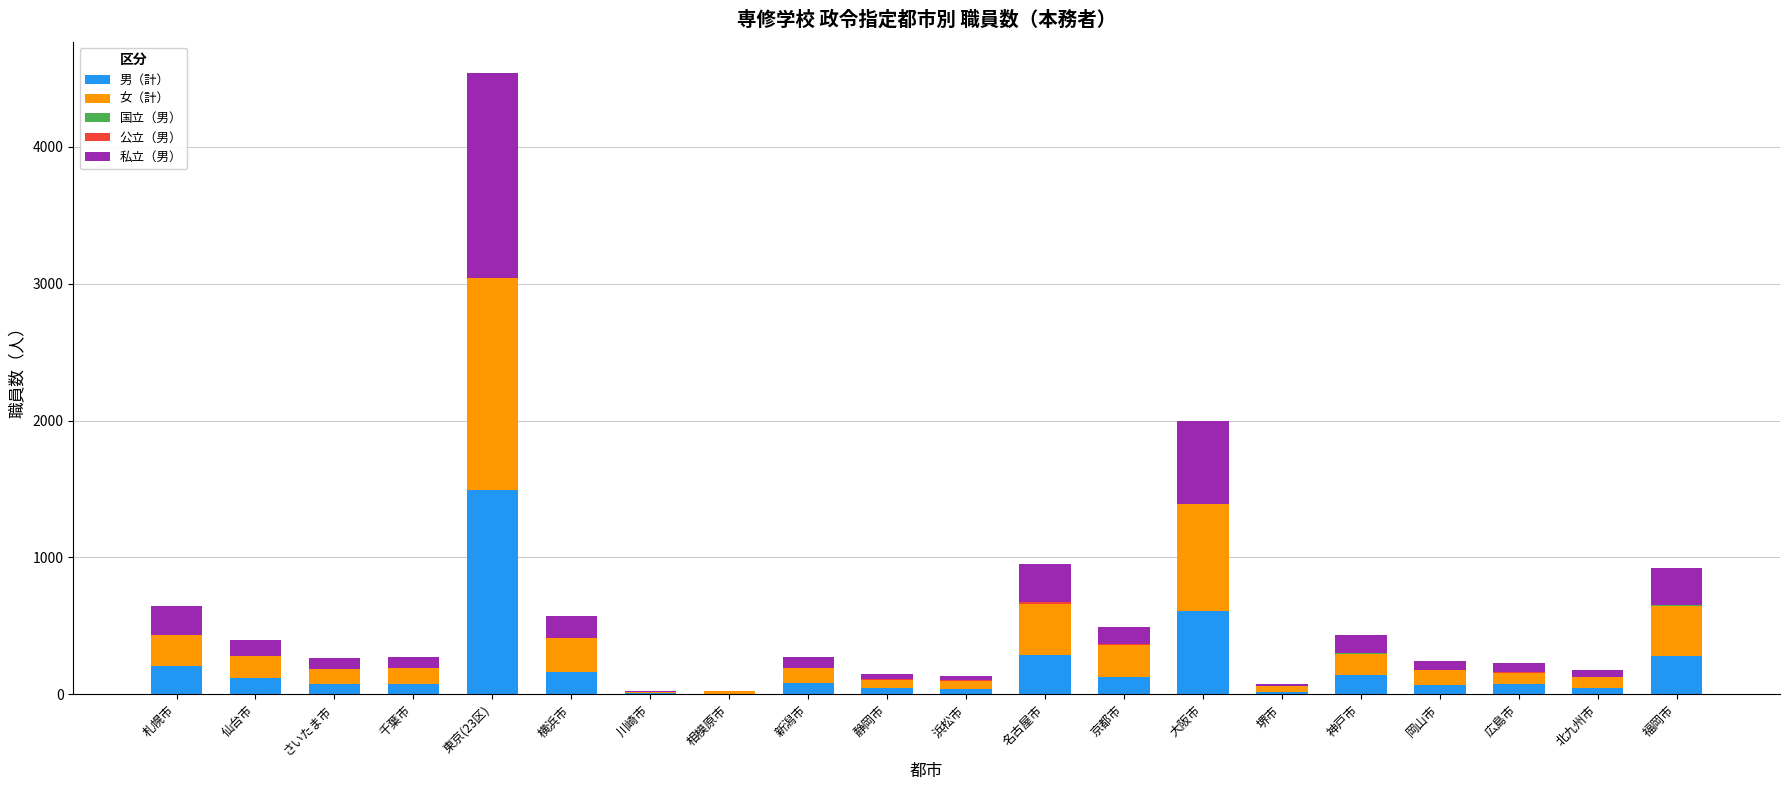

Are the bars grouped side by side (vs. stacked)?

No